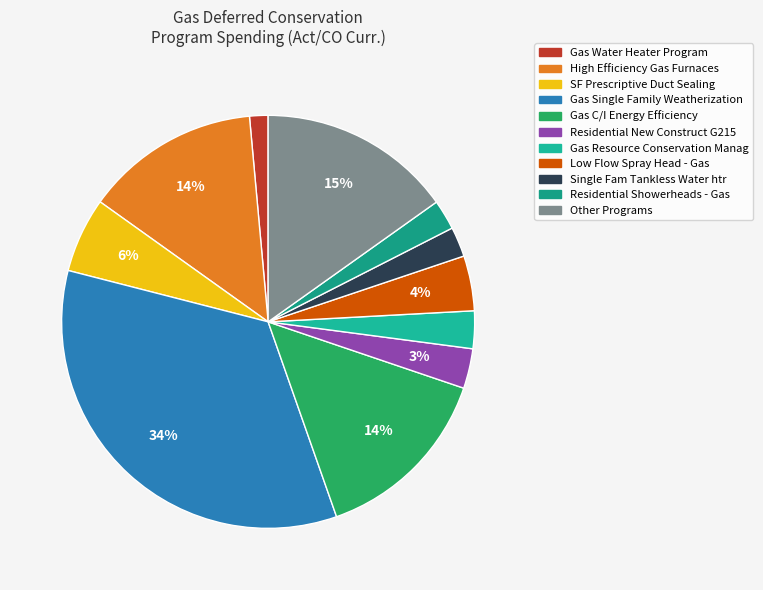

What is the change in value from Low Flow Spray Head - Gas to Single Fam Tankless Water htr?

-35163.0